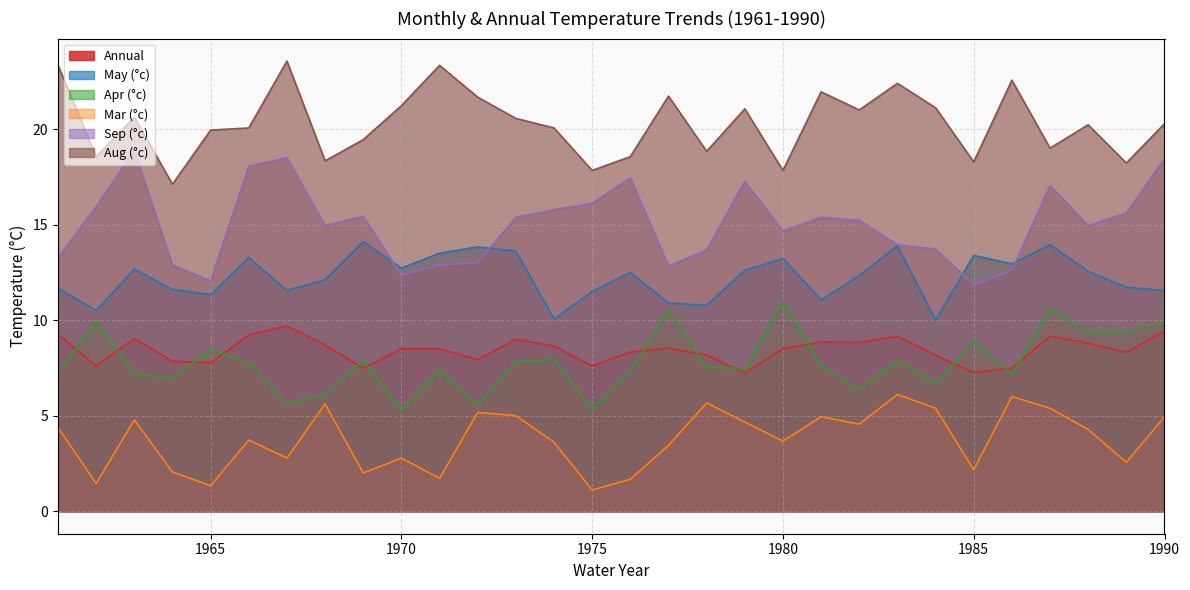

At which label is Aug (°c) closest to 20?

1965